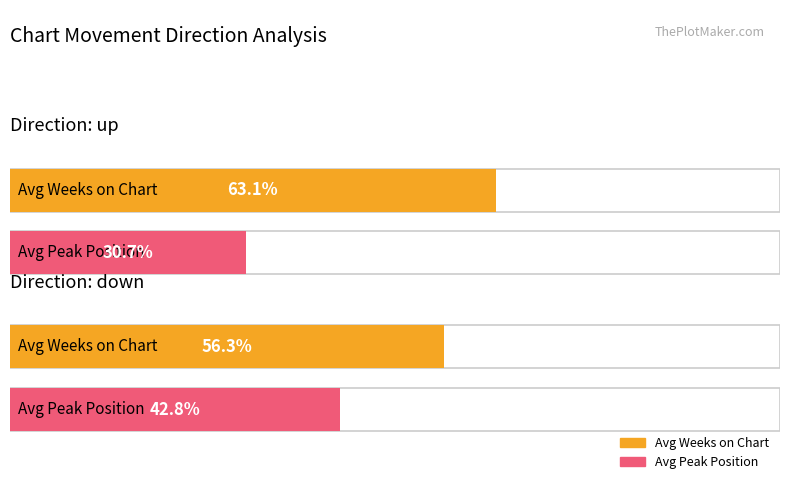

The value of Average Peak Position at - is 5.9. True or false?

False